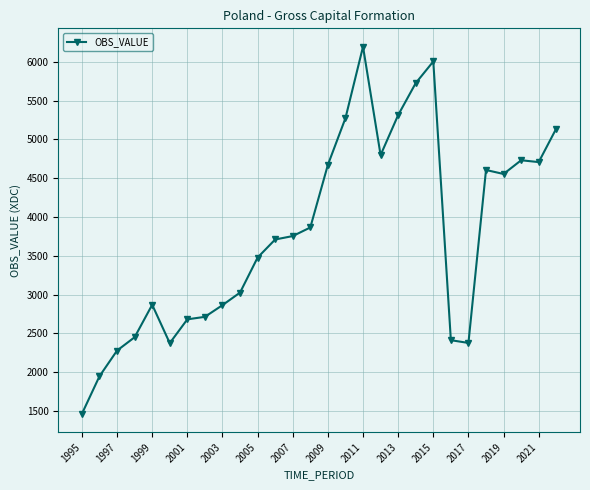

True or false: the data has more than 1 interior local peaks.

True